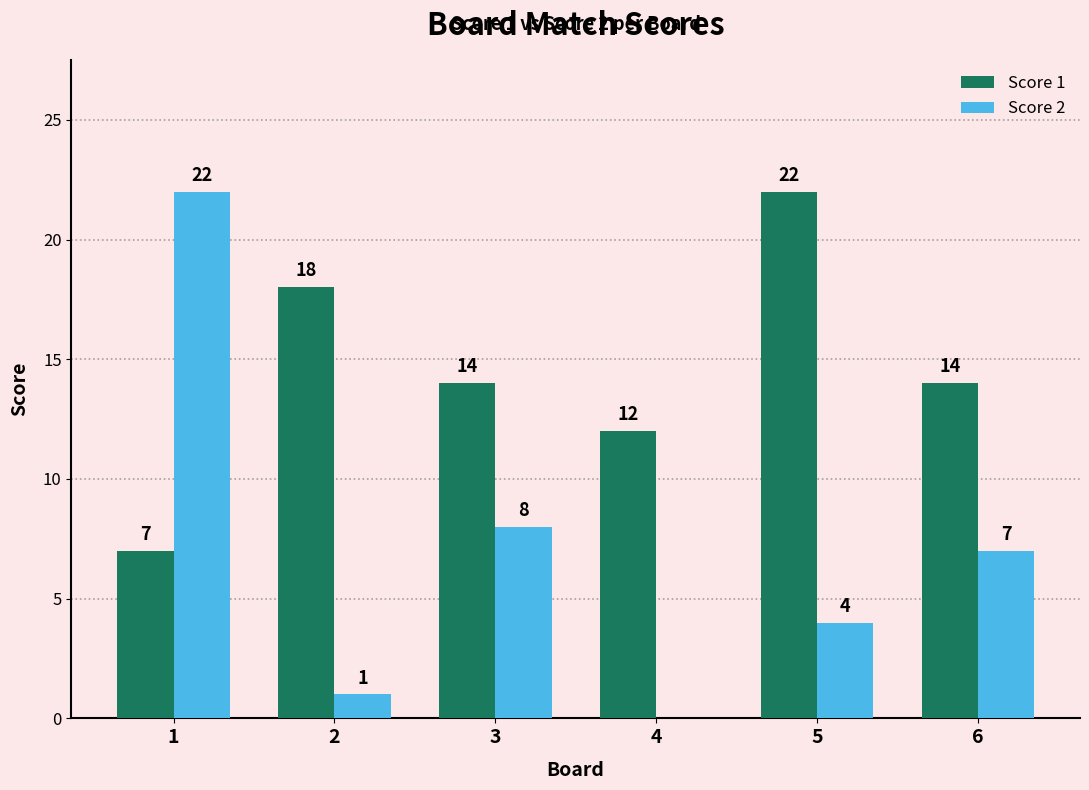

Count the number of data series in this chart.

2